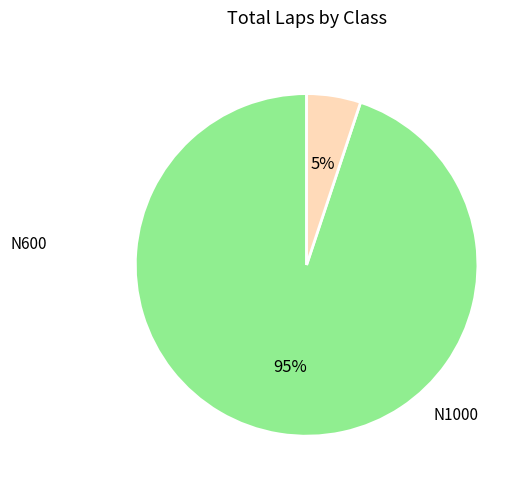

To the nearest percent, what is the difference between the largest and smallest slice percentages?

90%